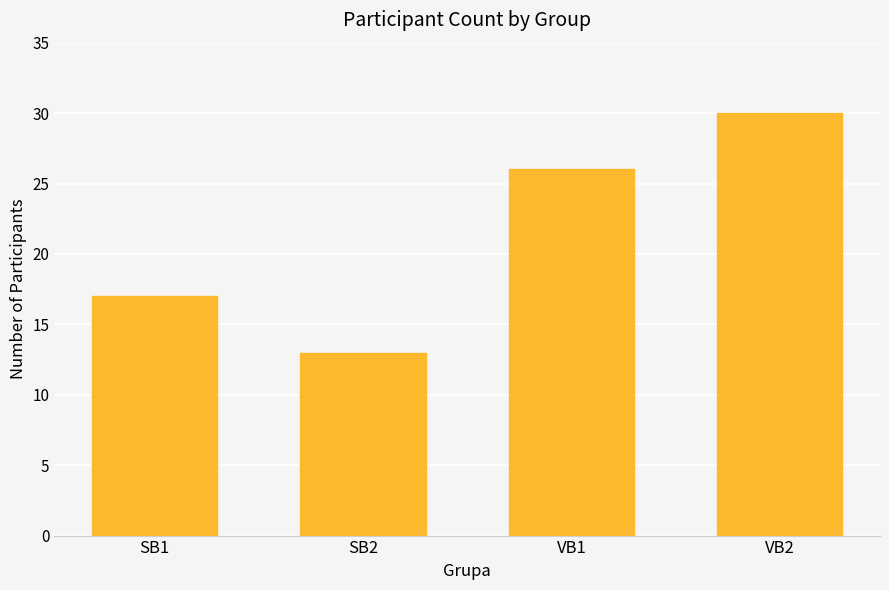

Rank the categories by value from lowest to highest.

SB2, SB1, VB1, VB2